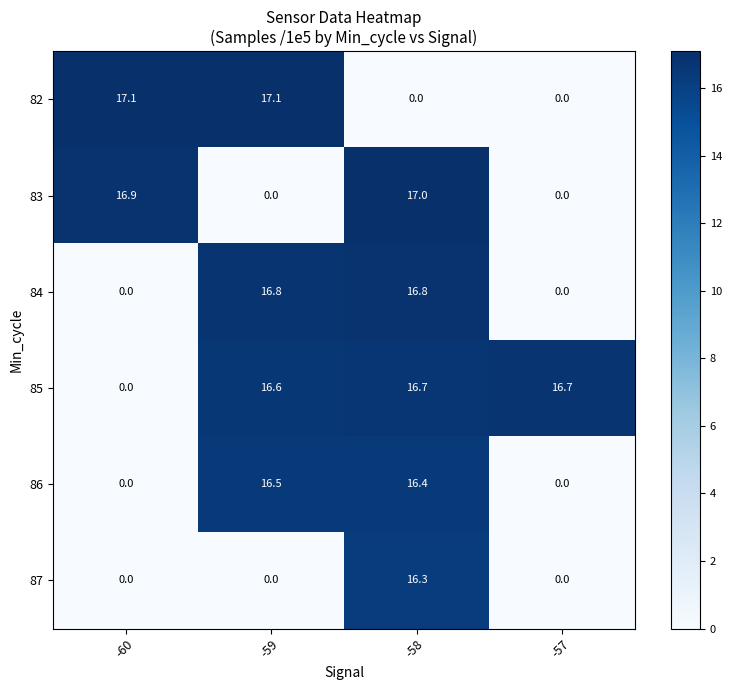

What is the maximum value shown in the chart?

17.1